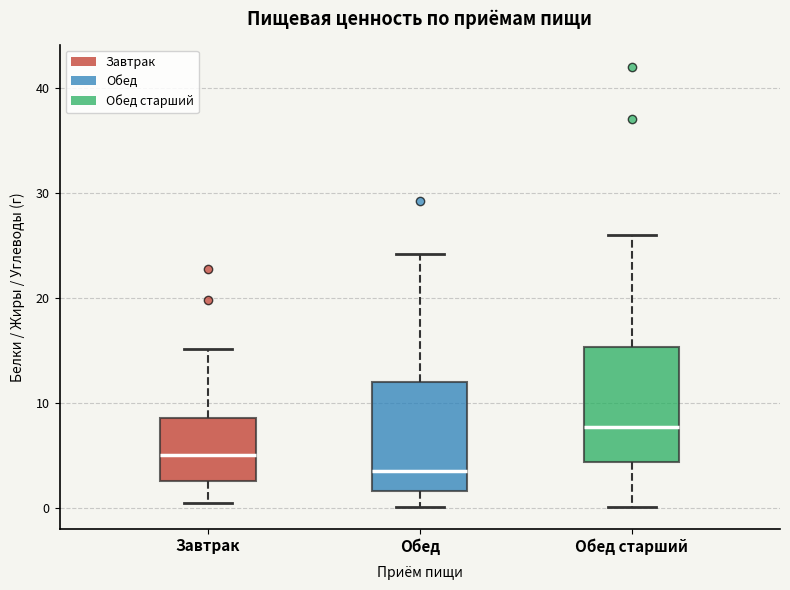

Reading left to right, read every box against the y-axis: the position of its median line, the range the box covers, and the ends of its whiskers. The values are not printed on the chart, so give them approximately, as read against the axis.

Завтрак: median 5, box 3 to 9, whiskers 0 to 15
Обед: median 4, box 2 to 12, whiskers 0 to 24
Обед старший: median 8, box 4 to 15, whiskers 0 to 26